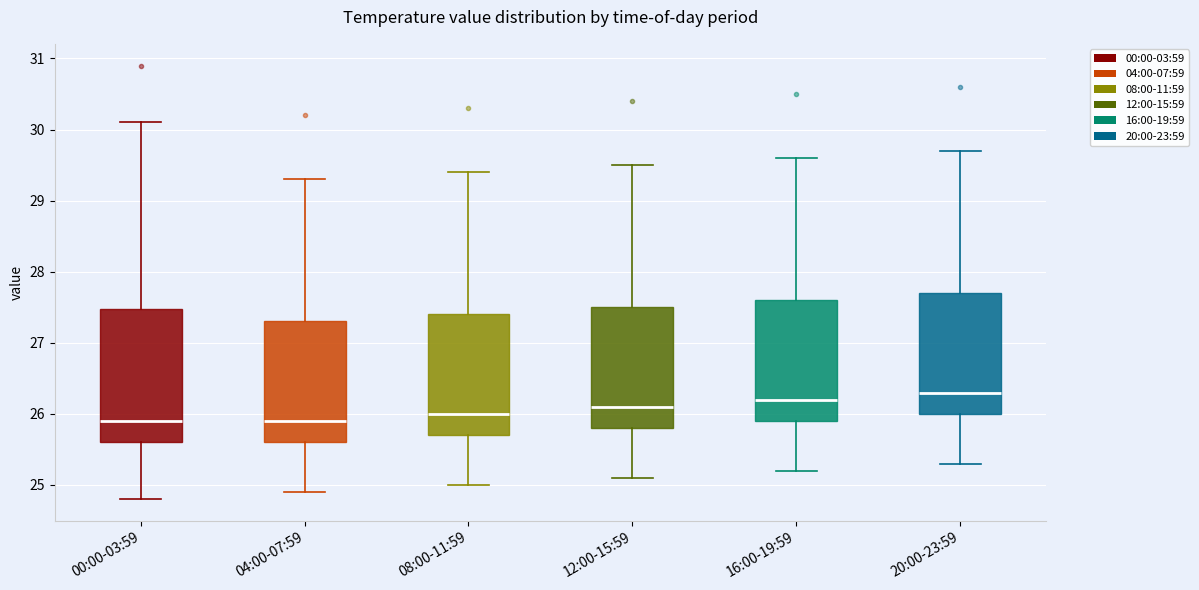

Which box's median line is the highest?

20:00-23:59